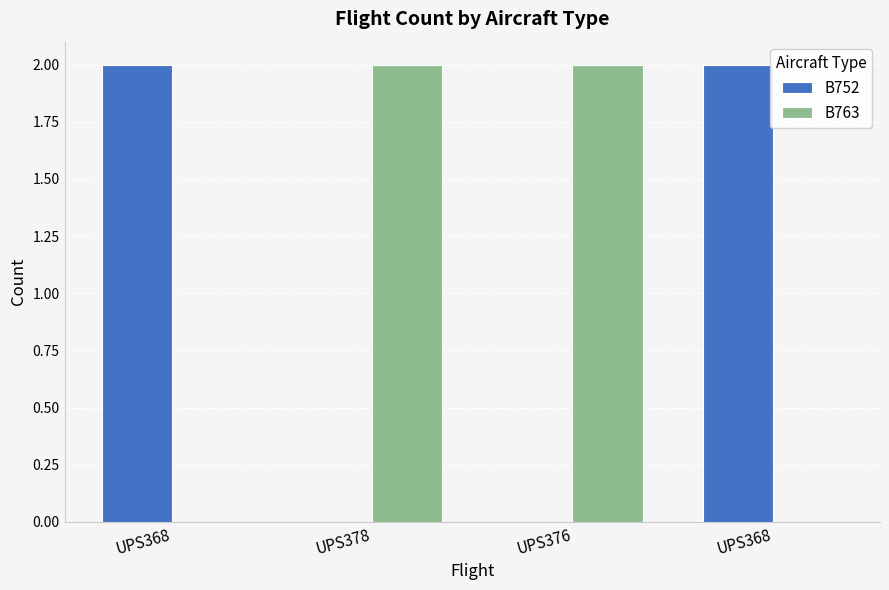

Reading left to right, transcribe all the data shown in this chart.

B752: UPS368=2	UPS378=0	UPS376=0	UPS368=2
B763: UPS368=0	UPS378=2	UPS376=2	UPS368=0